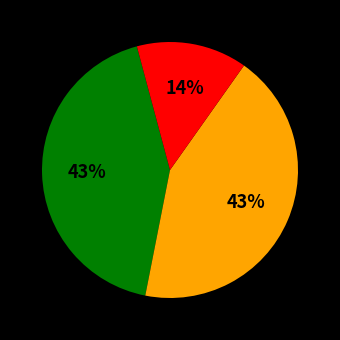

To the nearest percent, what is the average slice percentage?

33%